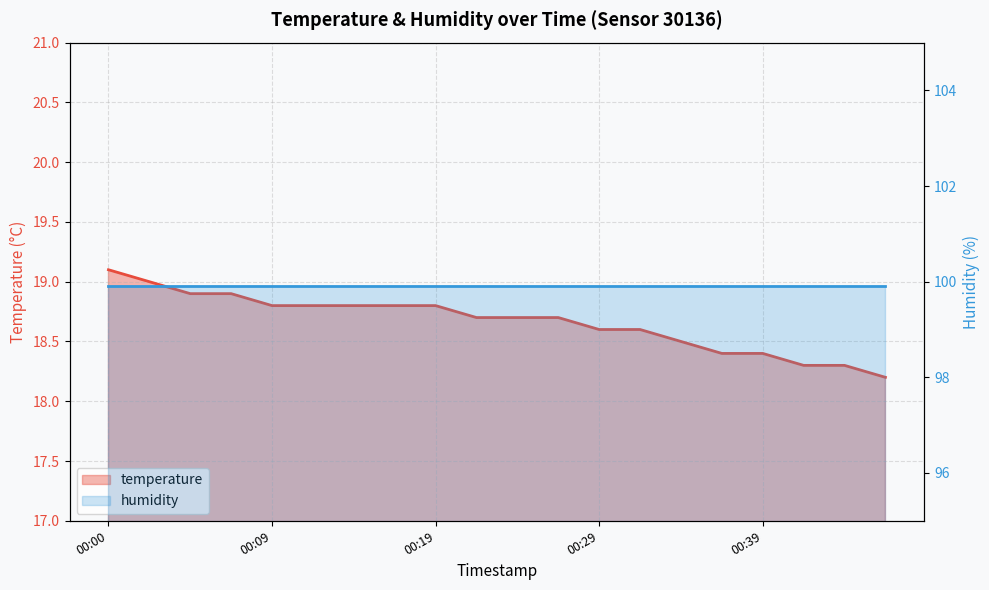

Does the chart display data point markers on the line(s)?

No